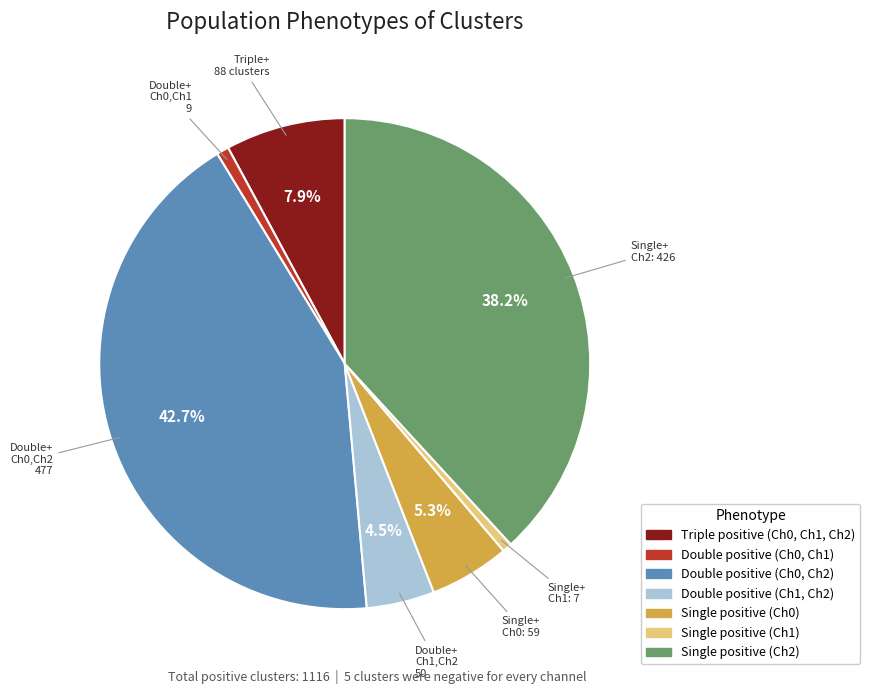

Is there any slice that represents more than half of the pie?

No